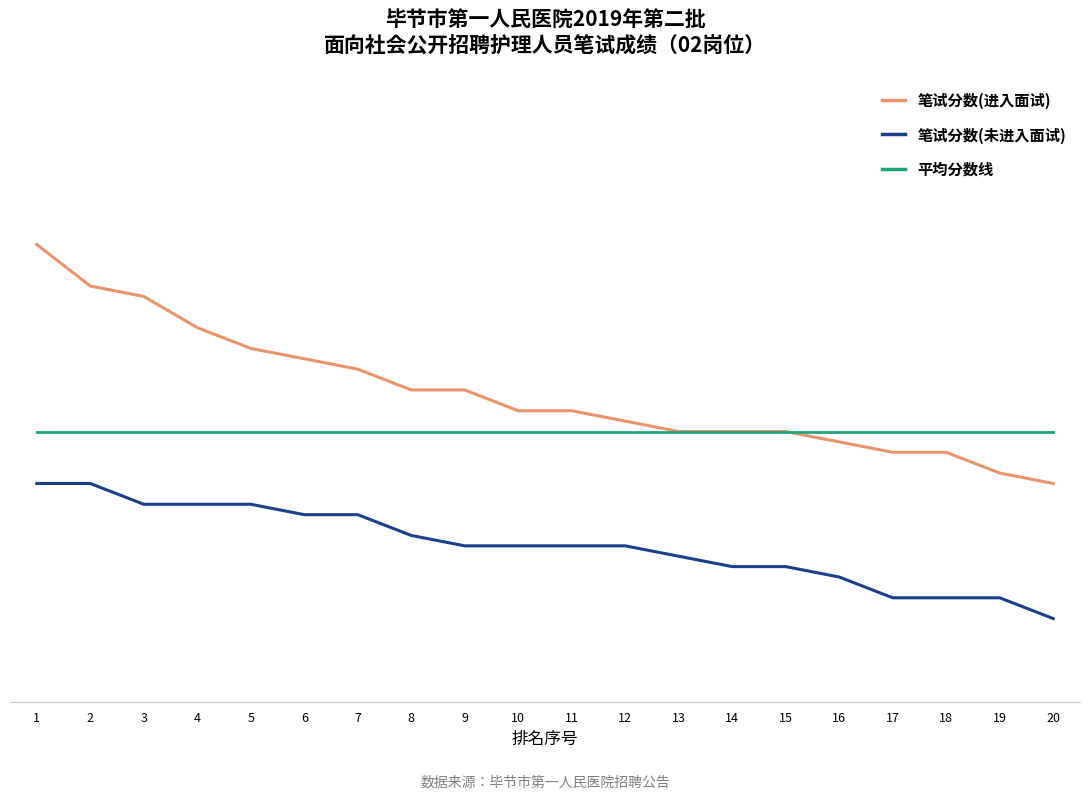

Is it true that 笔试分数(未进入面试) equals 15.9 at 15?

False